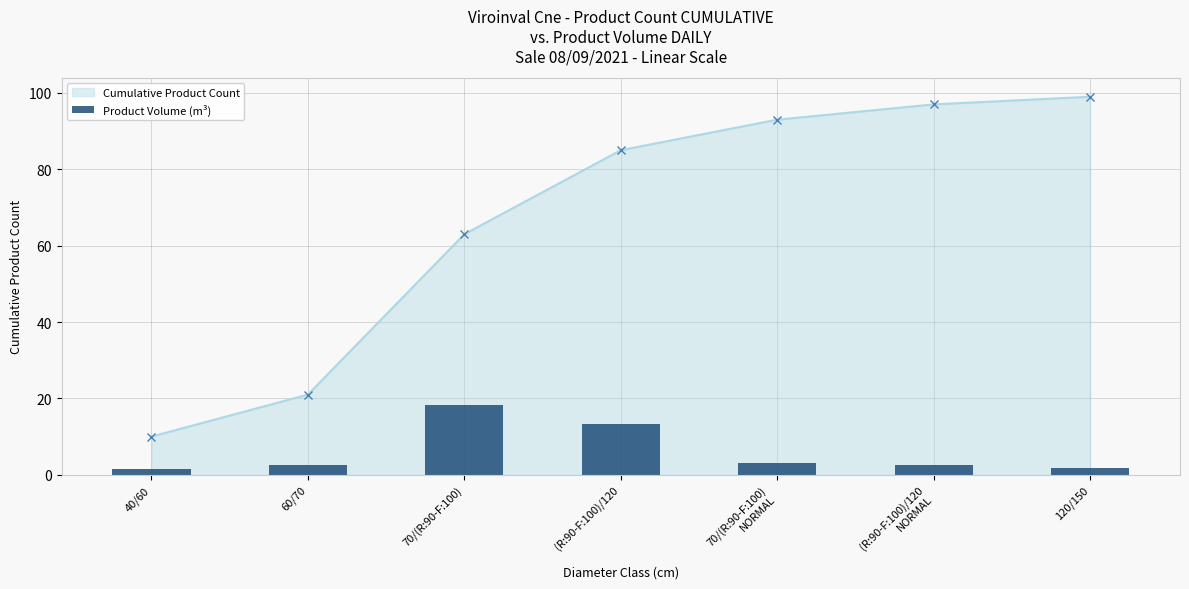

List the labels in order of value, largest first.

70/(R:90-F:100), (R:90-F:100)/120, 70/(R:90-F:100)
NORMAL, (R:90-F:100)/120
NORMAL, 60/70, 120/150, 40/60